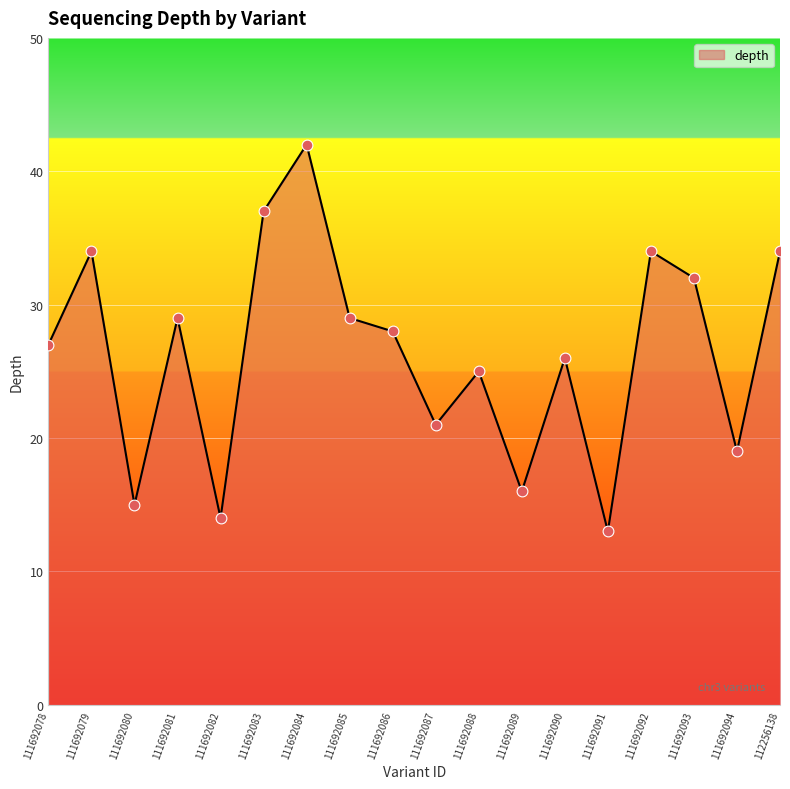

Which has a higher value, 111692082 or 111692092?

111692092